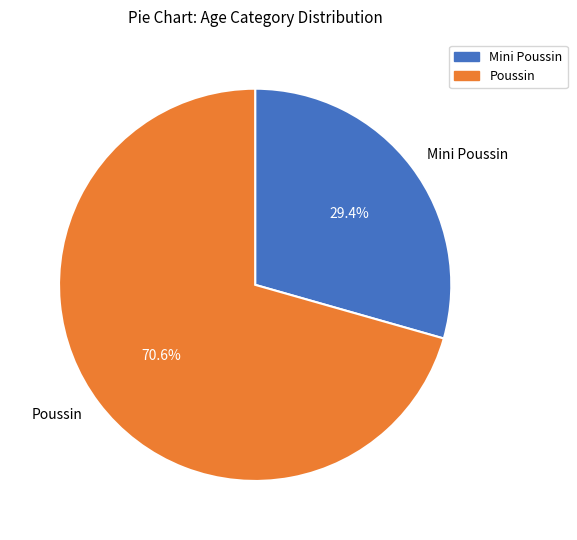

What is the largest slice in the pie chart?

Poussin